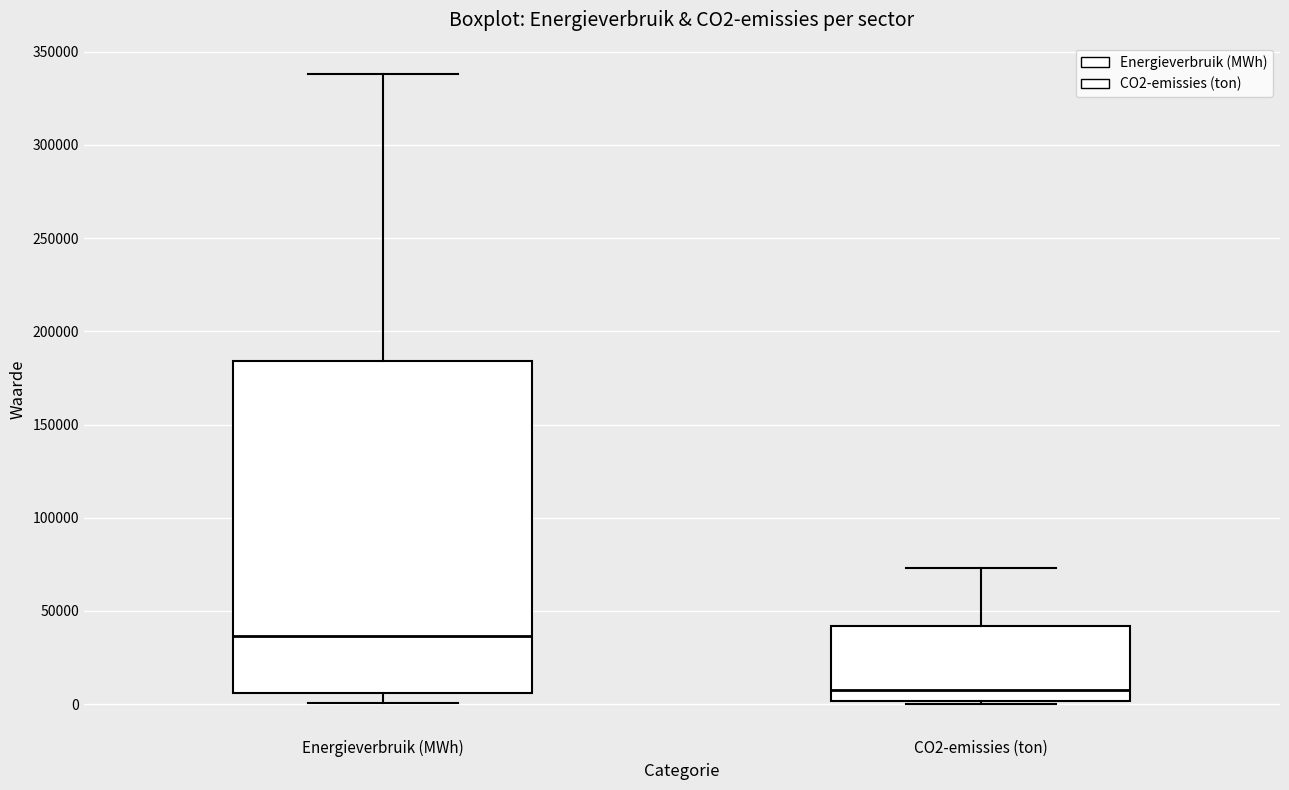

Reading left to right, transcribe this box plot: for each box, give where its median line is, the range the box spans, and where its two whiskers end, as read against the y-axis. The values are not printed on the chart, so give them approximately, as read against the axis.

Energieverbruik (MWh): median 35000, box 5000 to 185000, whiskers 0 to 340000
CO2-emissies (ton): median 5000, box 0 to 40000, whiskers 0 to 75000